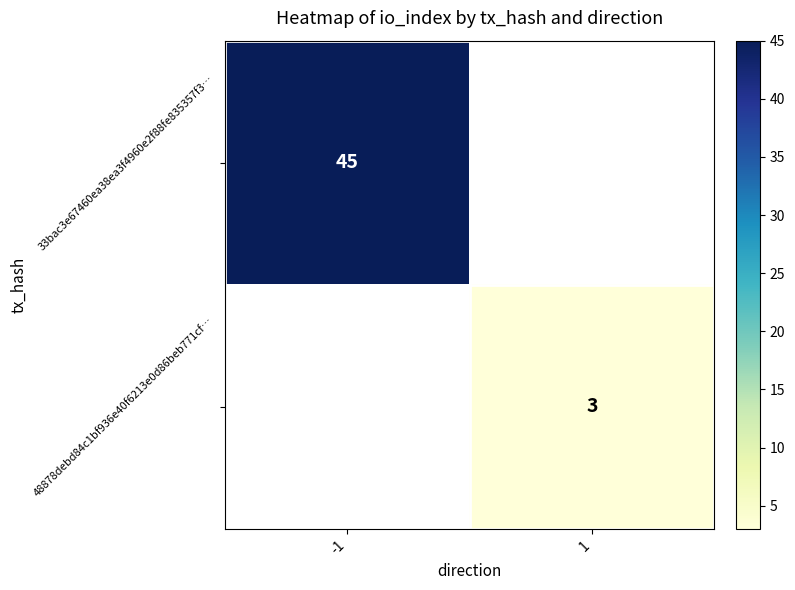

The 33bac3e67460ea38ea3f4960e2f88fe835357f3… series shows 27 at -1. True or false?

False